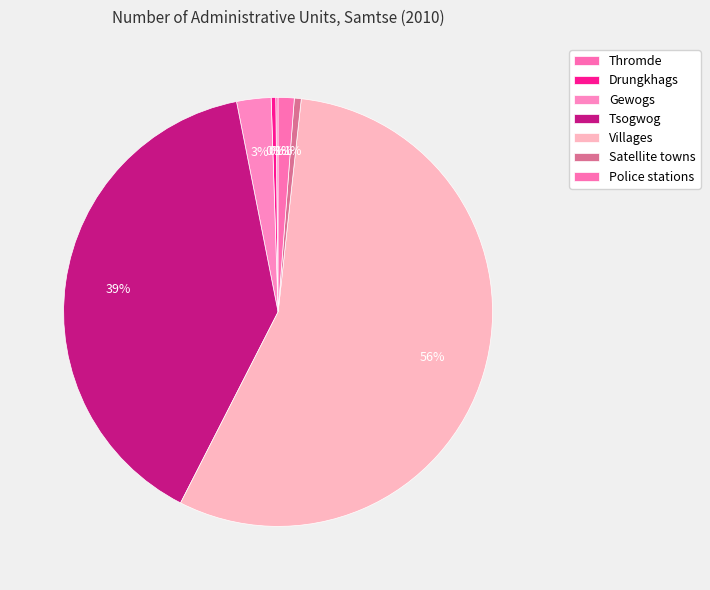

Which category has the smallest portion of the pie?

Thromde